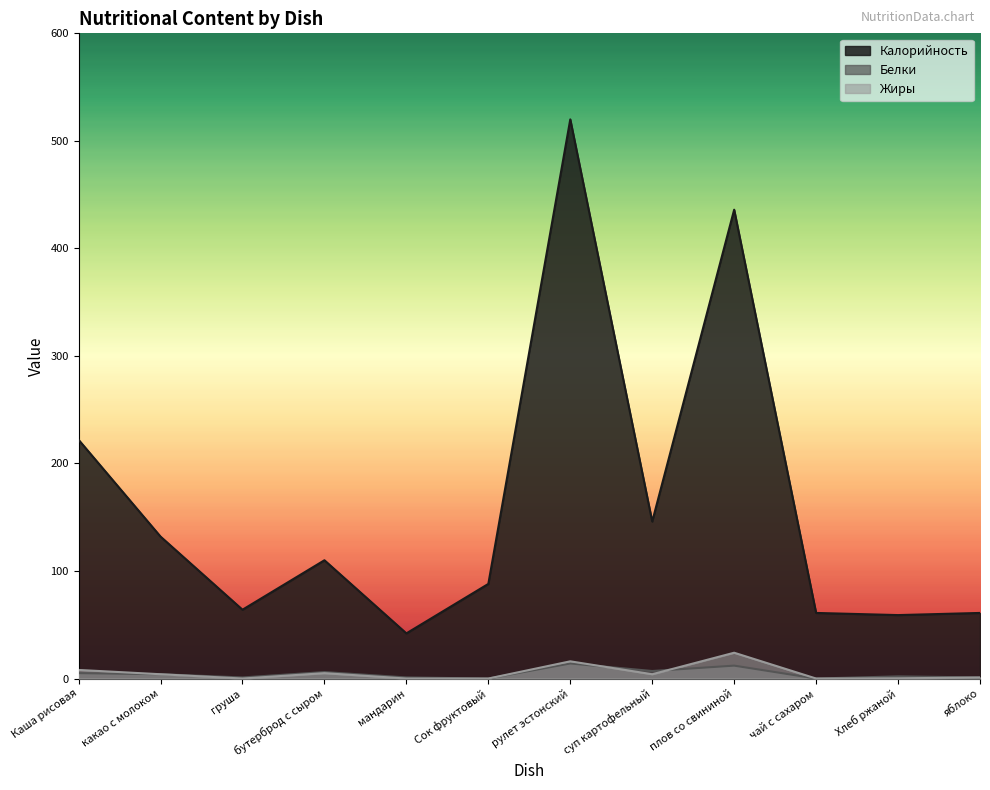

True or false: Белки and Калорийность cross at least once.

False